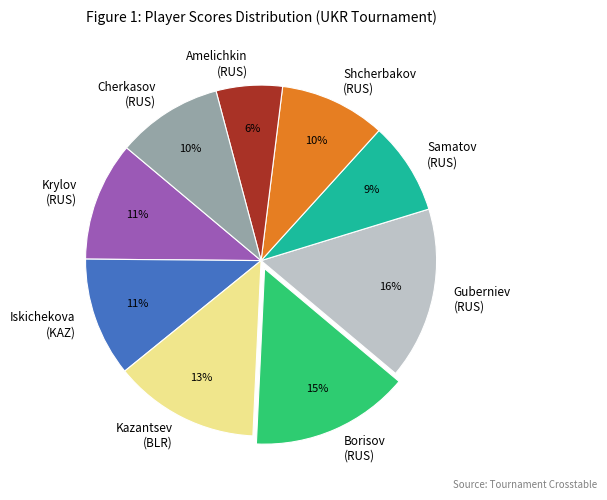

Is there any slice that represents more than half of the pie?

No